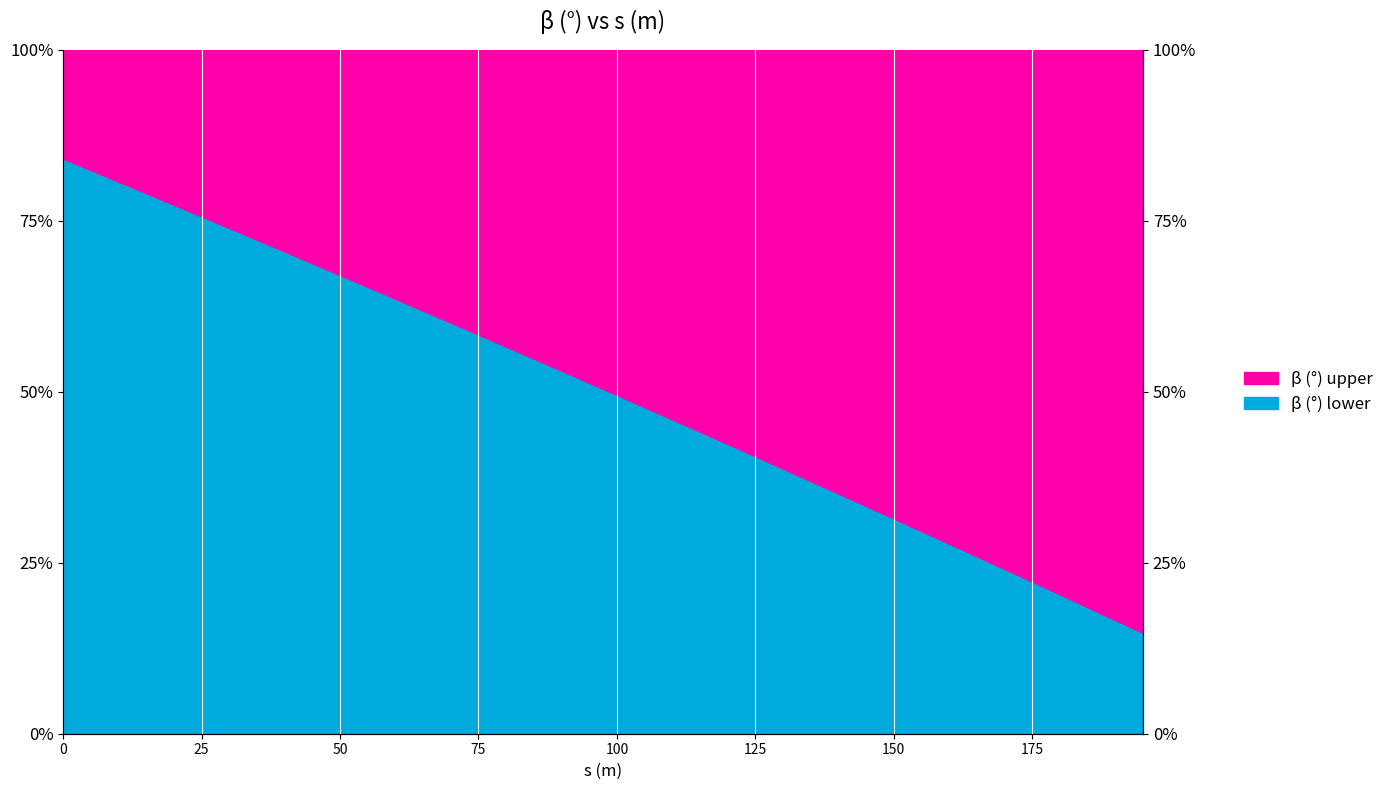

Which label corresponds to the smallest value in the chart?

195